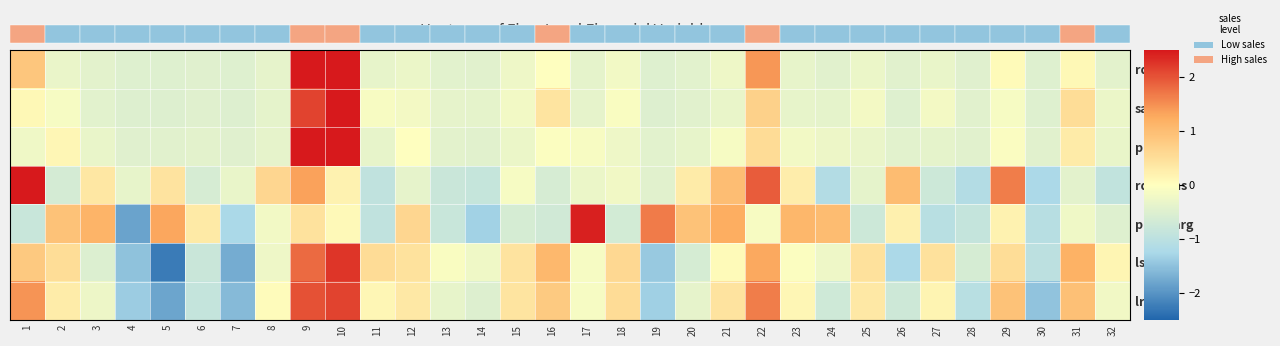

What value does the rdintens series have at 17?

-0.3